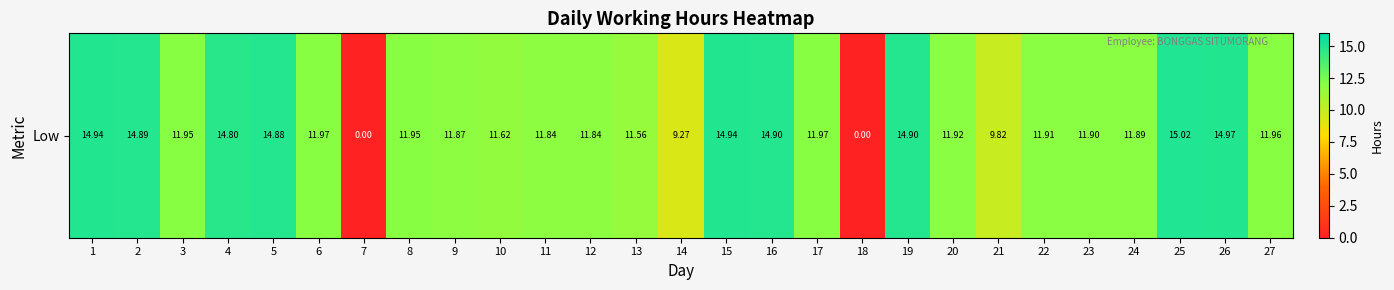

Which label corresponds to the largest value in the chart?

25